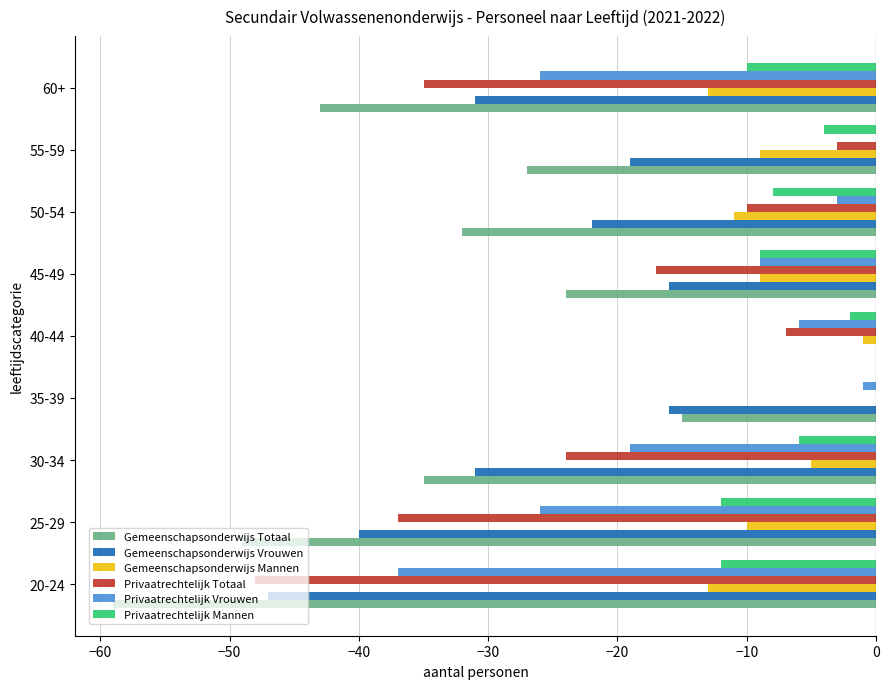

Which series has the largest total across all categories?

Privaatrechtelijk Mannen